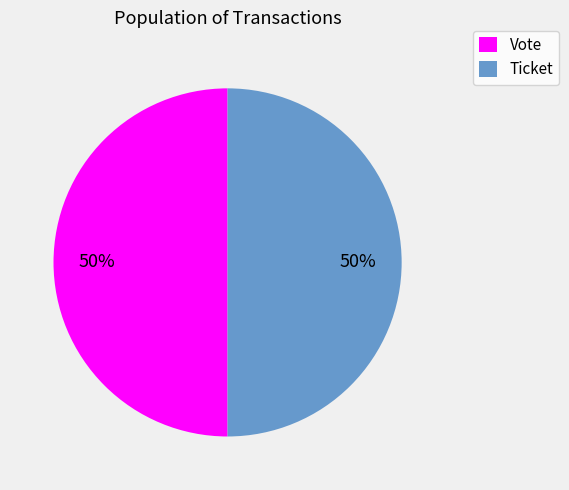

Is the sum of Ticket and Vote greater than half?

Yes